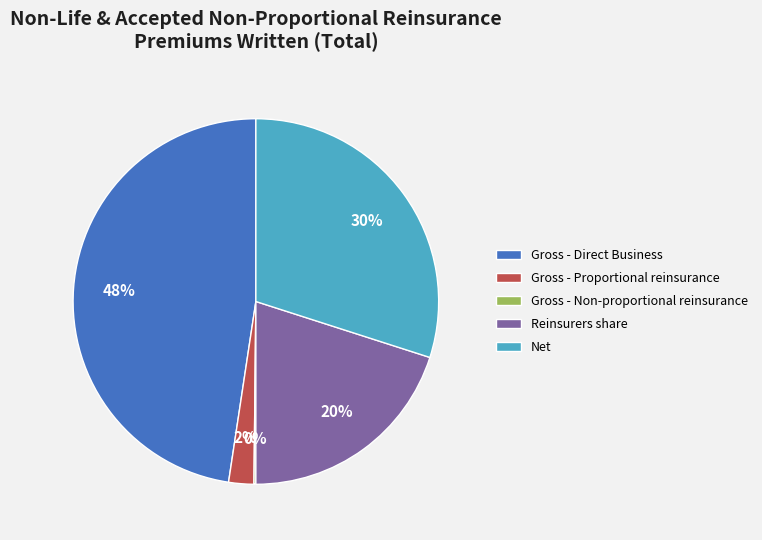

To the nearest percent, what is the combined percentage of Net and Reinsurers share?

50%